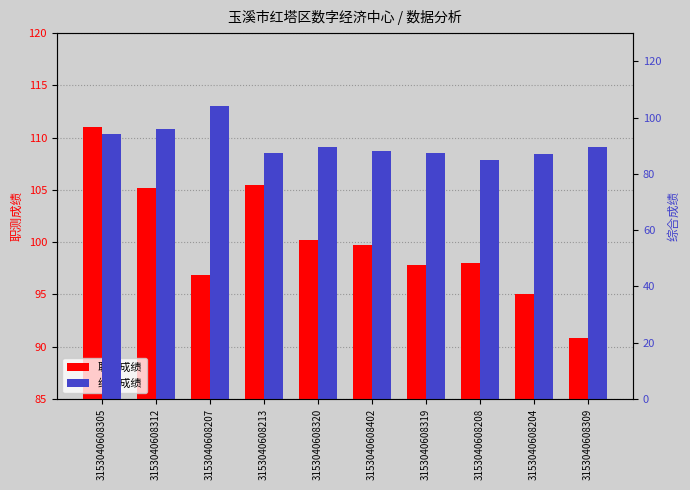

Reading left to right, transcribe all the data shown in this chart.

职测成绩: 3153040608305=111.0	3153040608312=105.2	3153040608207=96.9	3153040608213=105.5	3153040608320=100.2	3153040608402=99.7	3153040608319=97.8	3153040608208=98.0	3153040608204=95.0	3153040608309=90.8
综合成绩: 3153040608305=94.0	3153040608312=96.0	3153040608207=104.0	3153040608213=87.5	3153040608320=89.5	3153040608402=88.0	3153040608319=87.5	3153040608208=85.0	3153040608204=87.0	3153040608309=89.5